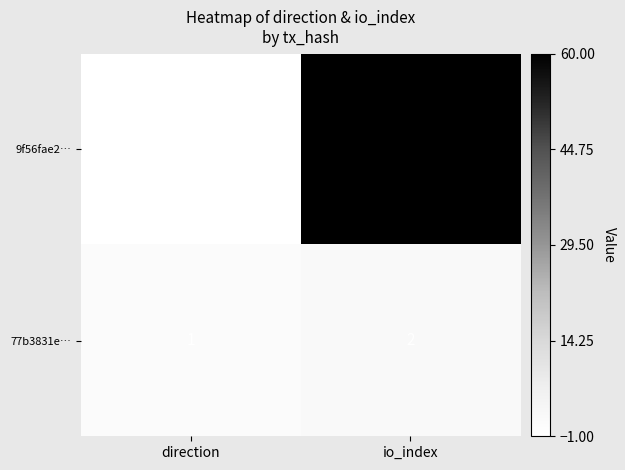

Reading left to right, transcribe all the data shown in this chart.

9f56fae2…: direction=-1	io_index=60
77b3831e…: direction=1	io_index=2